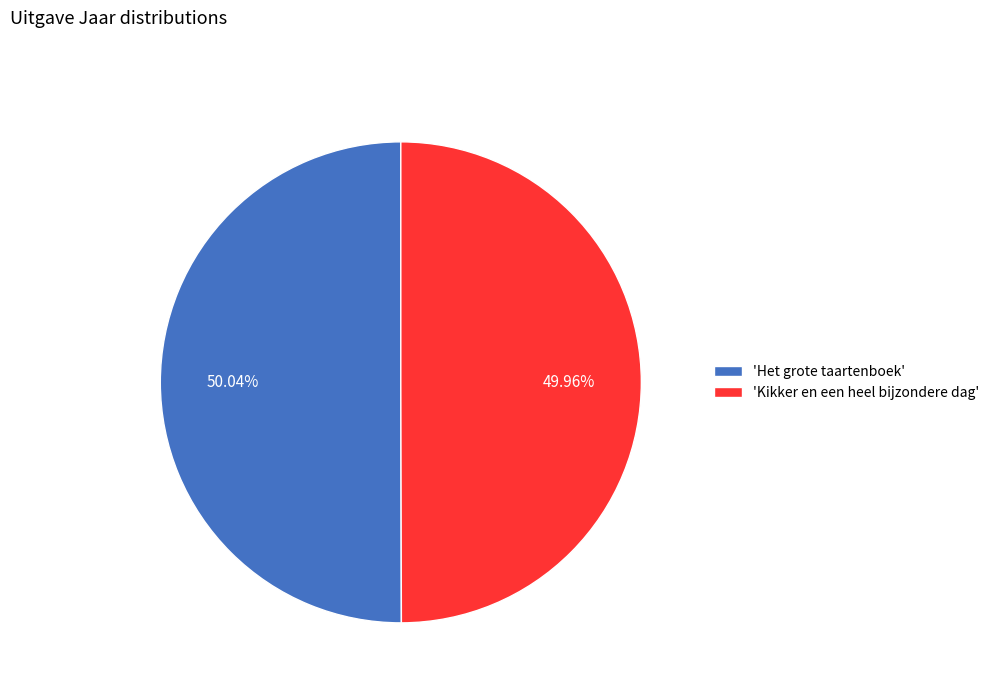

Is there any slice that represents more than half of the pie?

Yes